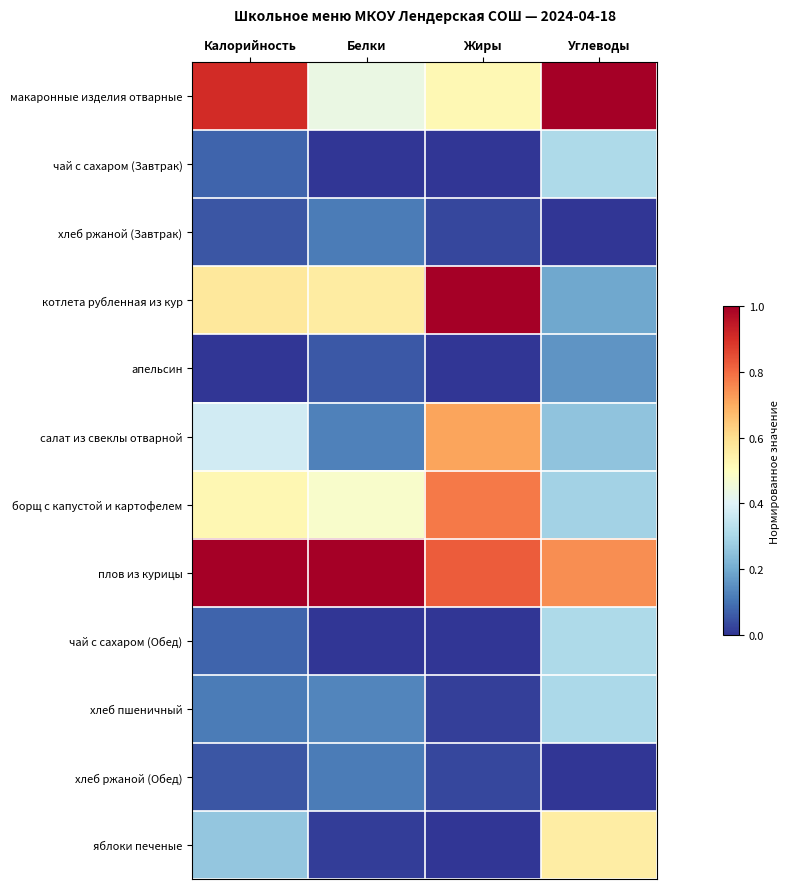

Reading left to right, extract all data points from this chart.

макаронные изделия отварные: Калорийность=0.9	Белки=0.4	Жиры=0.5	Углеводы=1.0
чай с сахаром (Завтрак): Калорийность=0.1	Белки=0.0	Жиры=0.0	Углеводы=0.3
хлеб ржаной (Завтрак): Калорийность=0.1	Белки=0.1	Жиры=0.0	Углеводы=0.0
котлета рубленная из кур: Калорийность=0.6	Белки=0.6	Жиры=1.0	Углеводы=0.2
апельсин: Калорийность=0.0	Белки=0.1	Жиры=0.0	Углеводы=0.2
салат из свеклы отварной: Калорийность=0.4	Белки=0.1	Жиры=0.7	Углеводы=0.3
борщ с капустой и картофелем: Калорийность=0.5	Белки=0.5	Жиры=0.8	Углеводы=0.3
плов из курицы: Калорийность=1.0	Белки=1.0	Жиры=0.8	Углеводы=0.7
чай с сахаром (Обед): Калорийность=0.1	Белки=0.0	Жиры=0.0	Углеводы=0.3
хлеб пшеничный: Калорийность=0.1	Белки=0.1	Жиры=0.0	Углеводы=0.3
хлеб ржаной (Обед): Калорийность=0.1	Белки=0.1	Жиры=0.0	Углеводы=0.0
яблоки печеные: Калорийность=0.3	Белки=0.0	Жиры=0.0	Углеводы=0.6